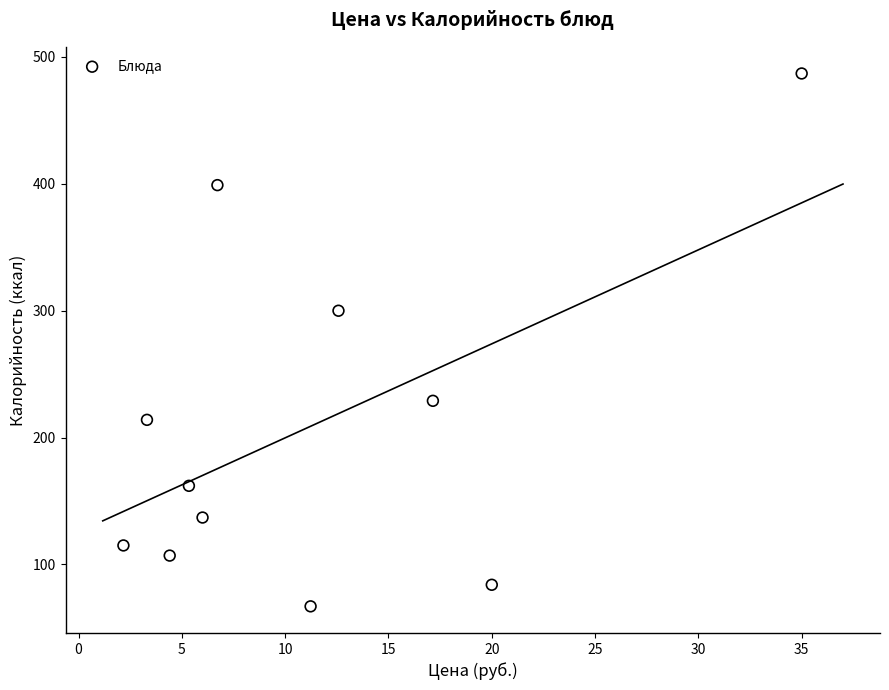

What Y value in the scatter plot is closest to 277?

300